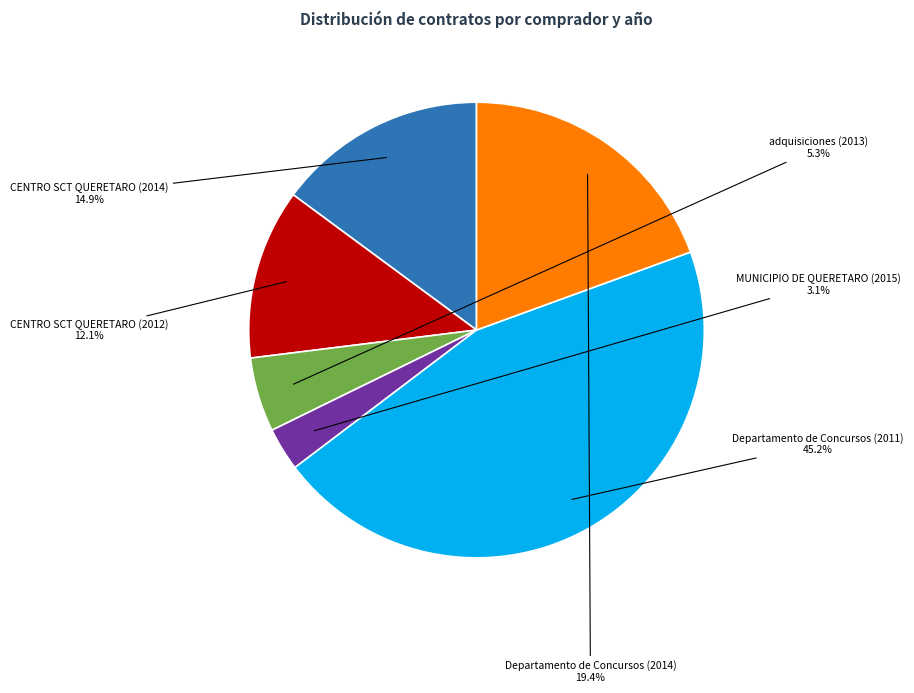

Is there any slice that represents more than half of the pie?

No